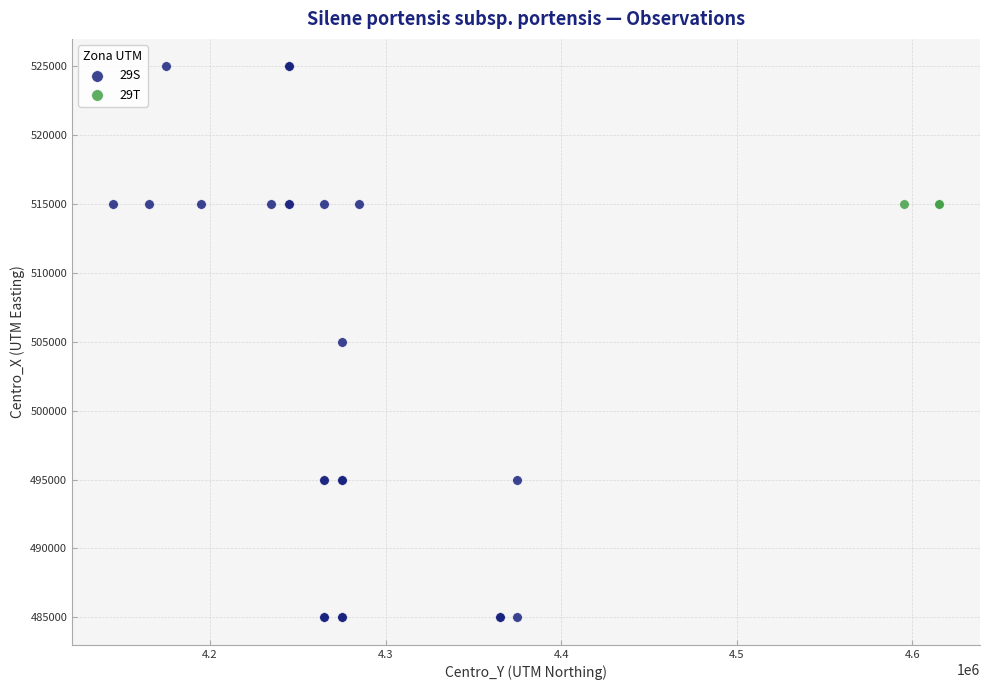

Which series reaches the maximum Y coordinate?

29S